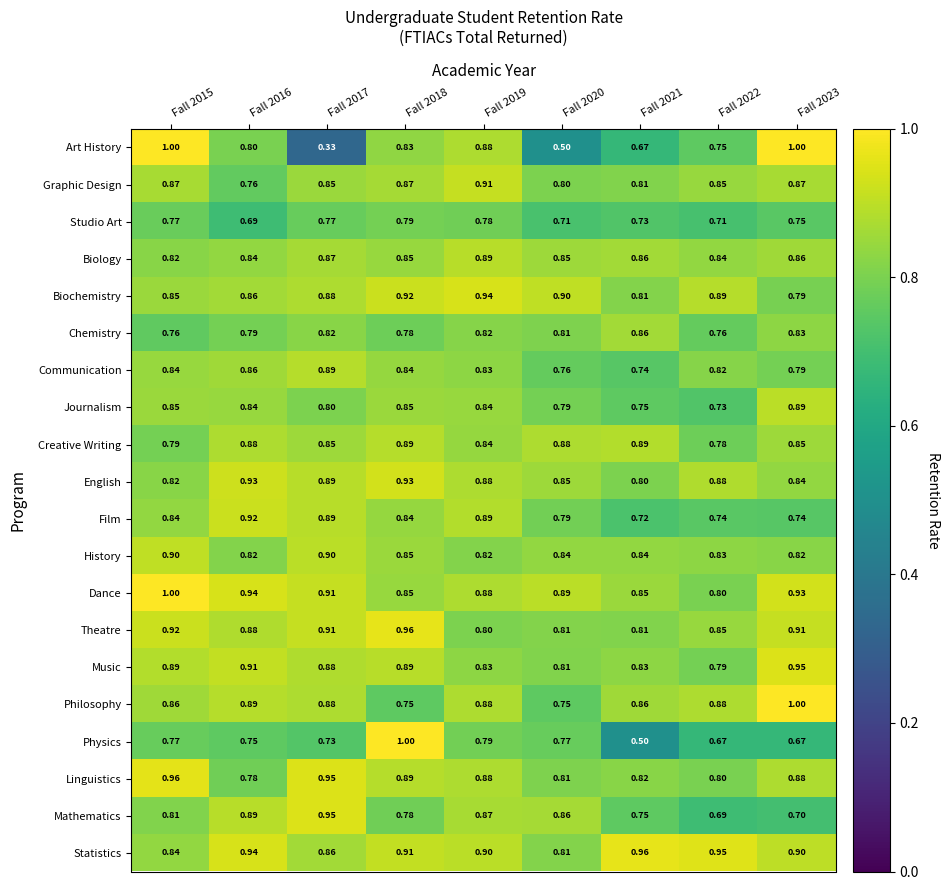

At how many categories does at least one series exceed 0?

9